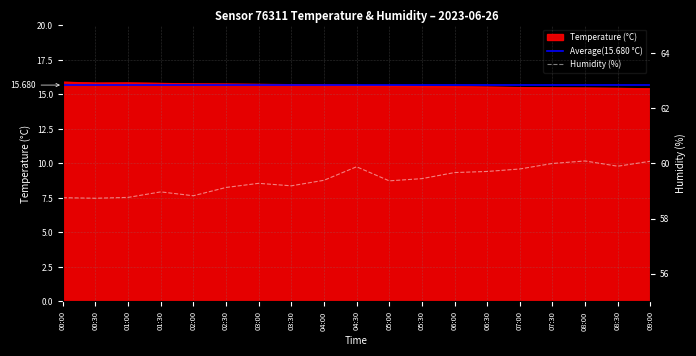

In Temperature (°C), how many points are higher than both neighbors (excluding endpoints)?

1